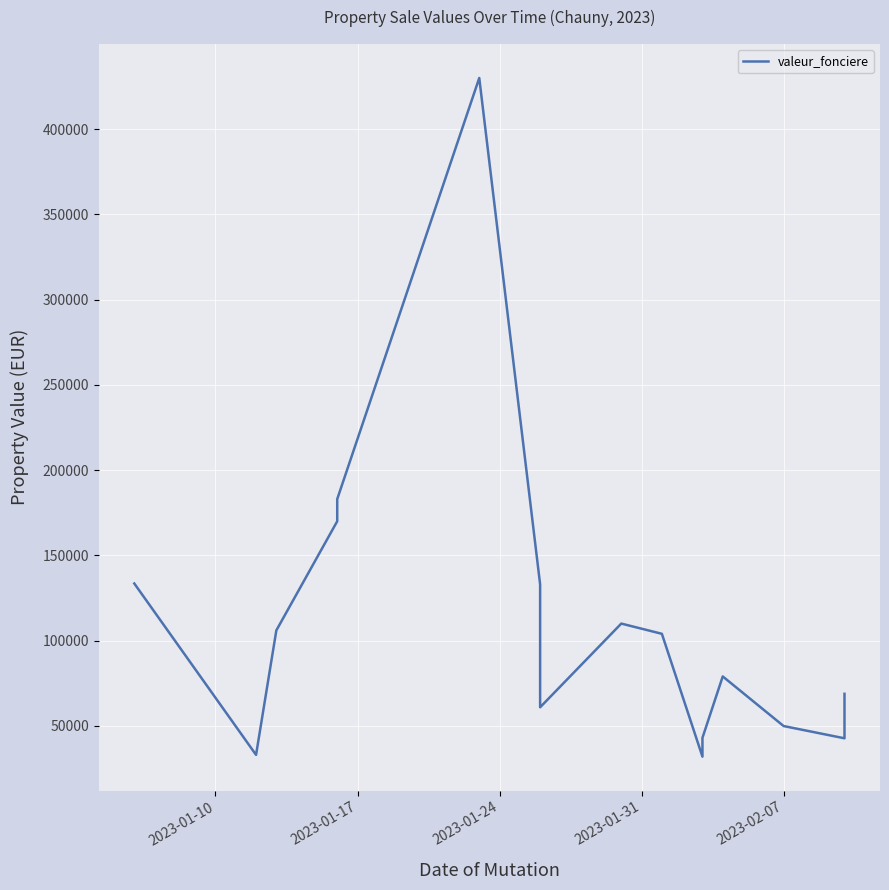

The value at 8 is 177577.6. True or false?

False